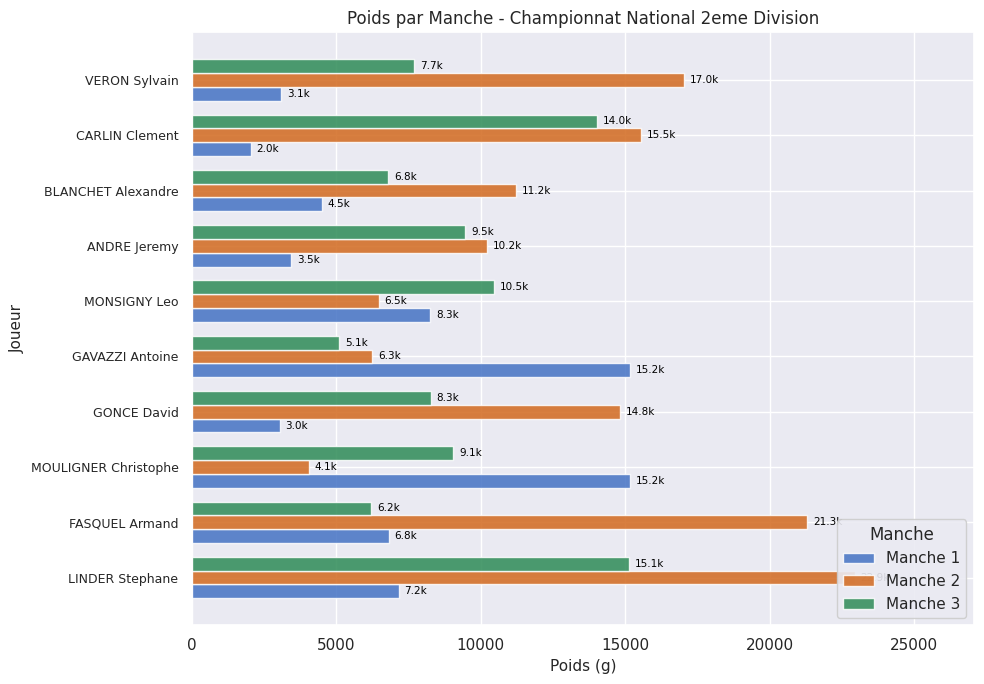

Is it true that Manche 1 equals 7167 at LINDER Stephane?

True